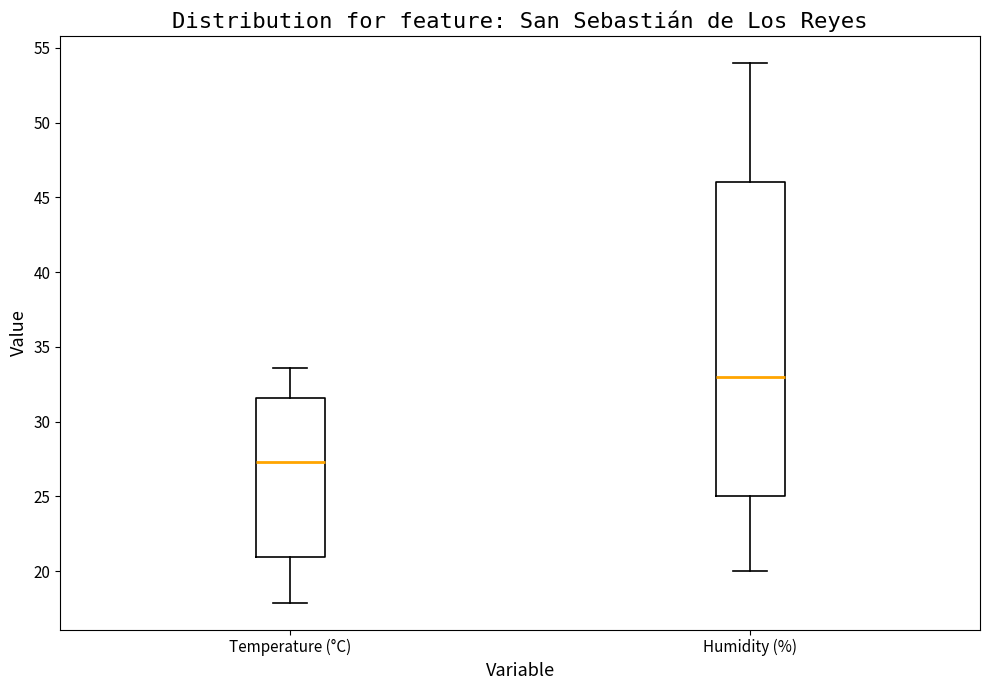

Which box has the highest median line?

Humidity (%)